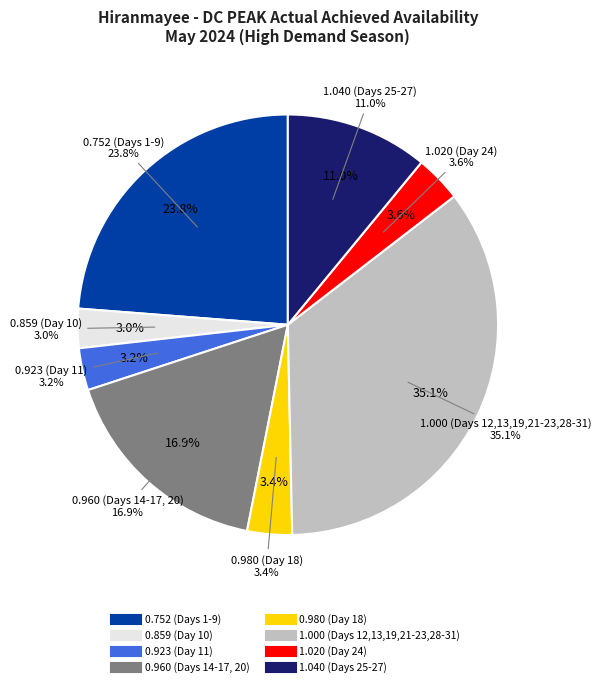

Is there any slice that represents more than half of the pie?

No